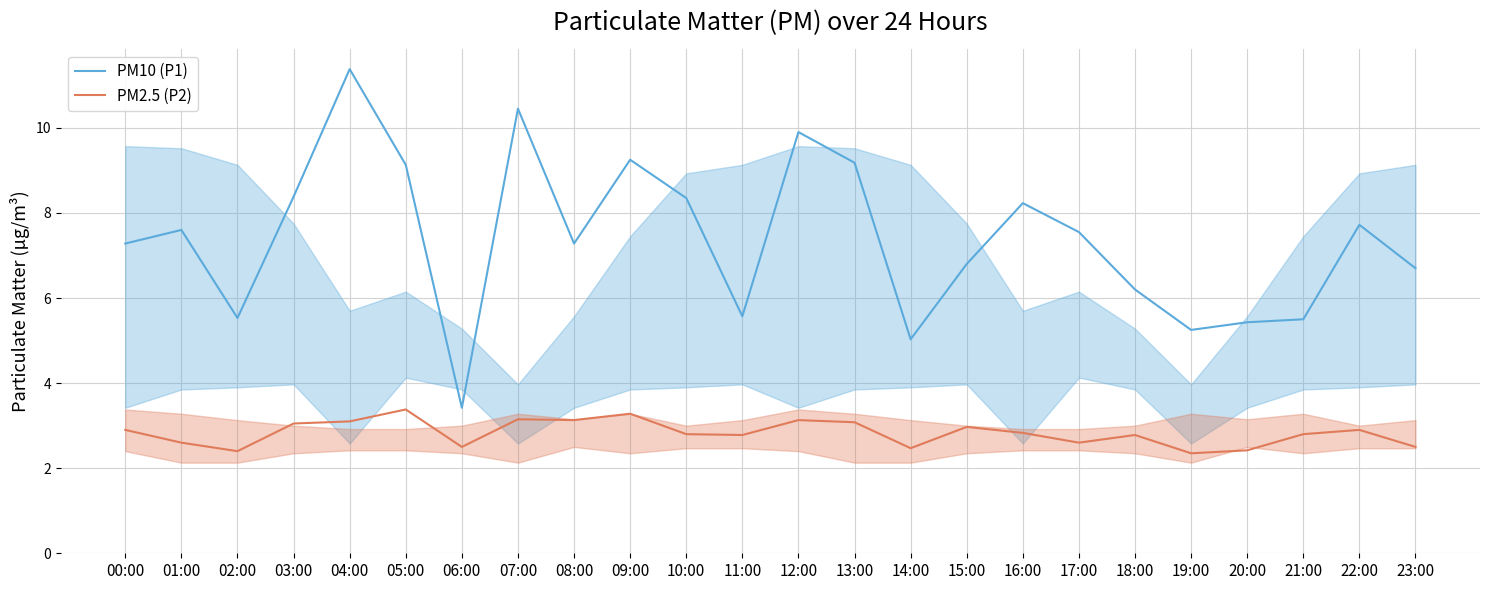

Where does the PM10 (P1) series first go above 7?

00:00